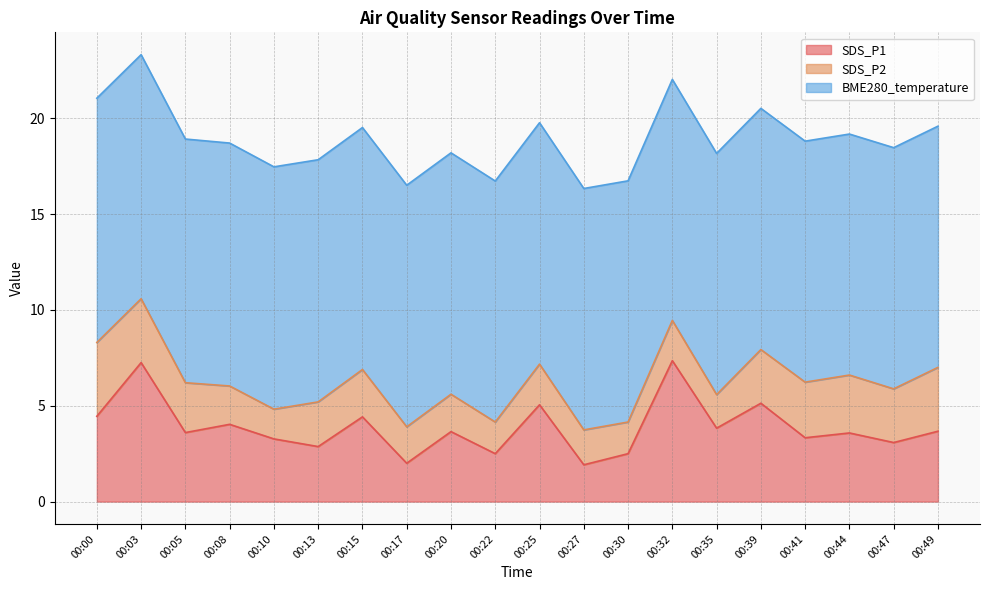

Does the chart display data point markers on the line(s)?

No